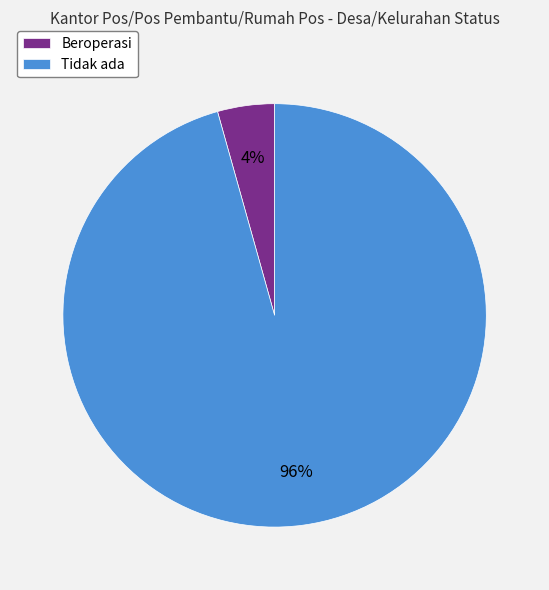

Between Beroperasi and Tidak ada, which is larger?

Tidak ada